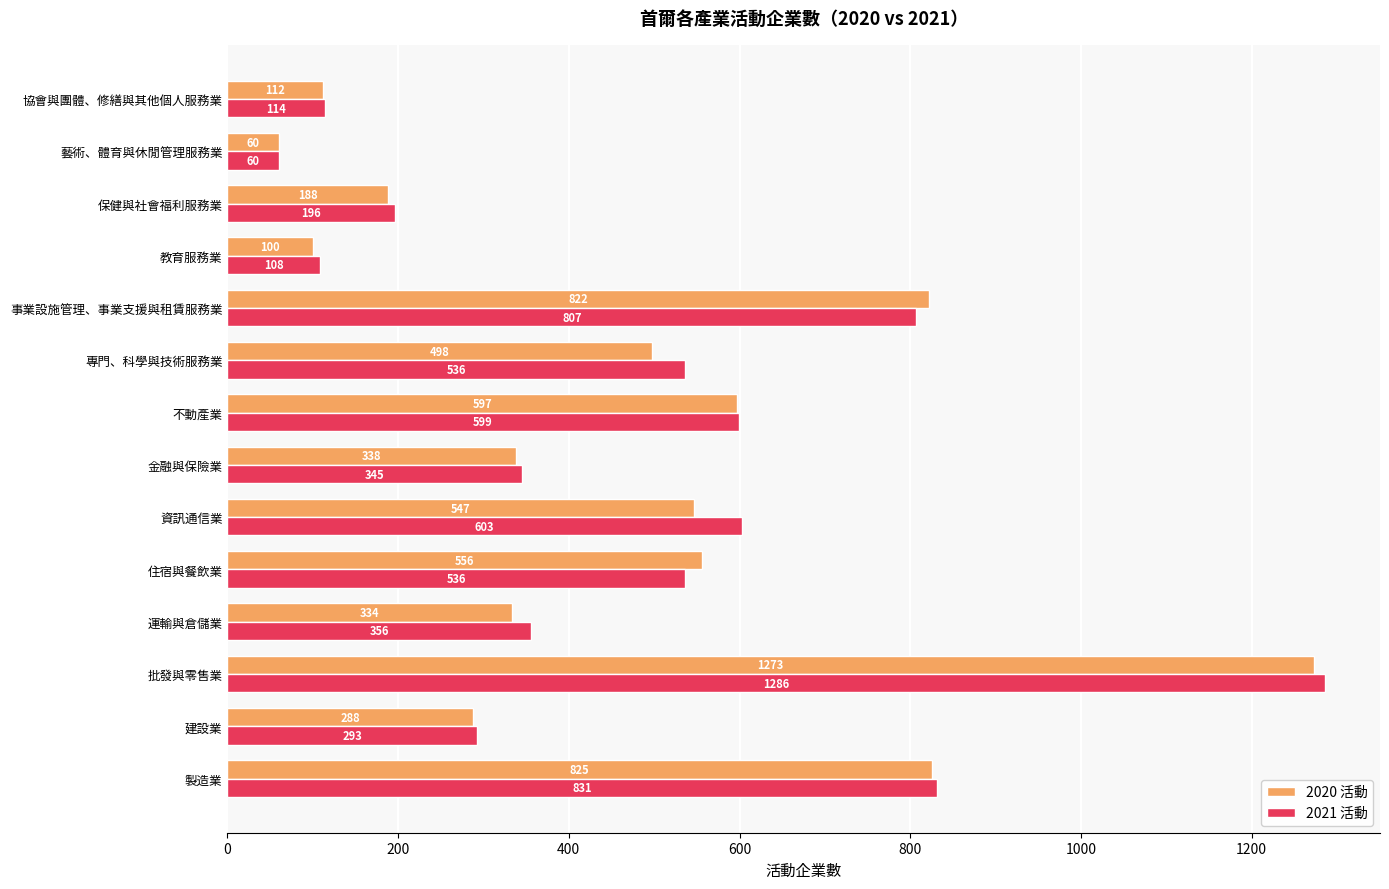

Which series has the widest spread of values?

2021 活動